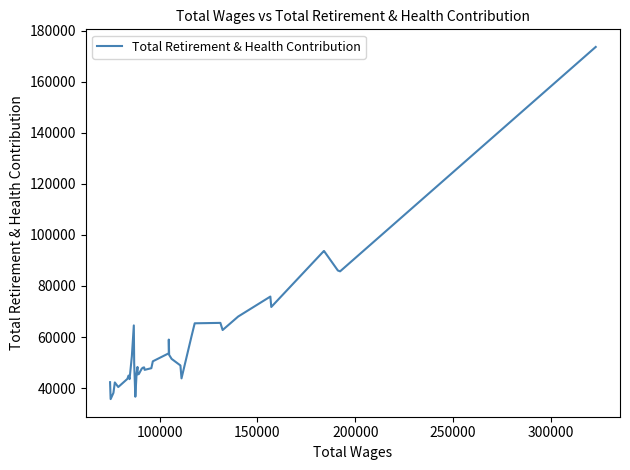

What is the difference between the maximum and minimum values?

137984